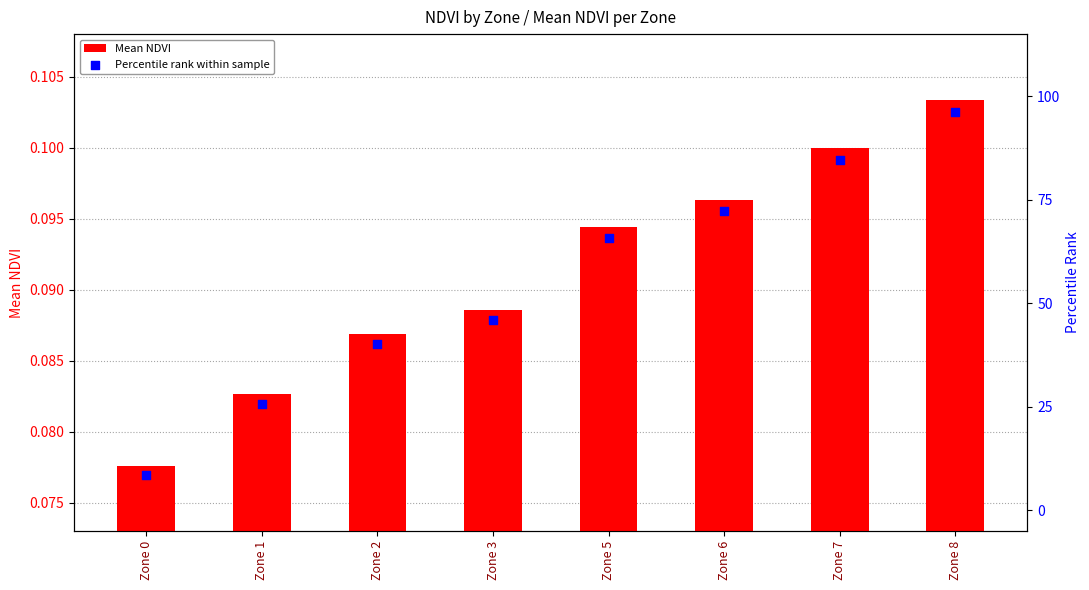

Which series has the largest Y range (max minus min)?

Percentile rank within sample